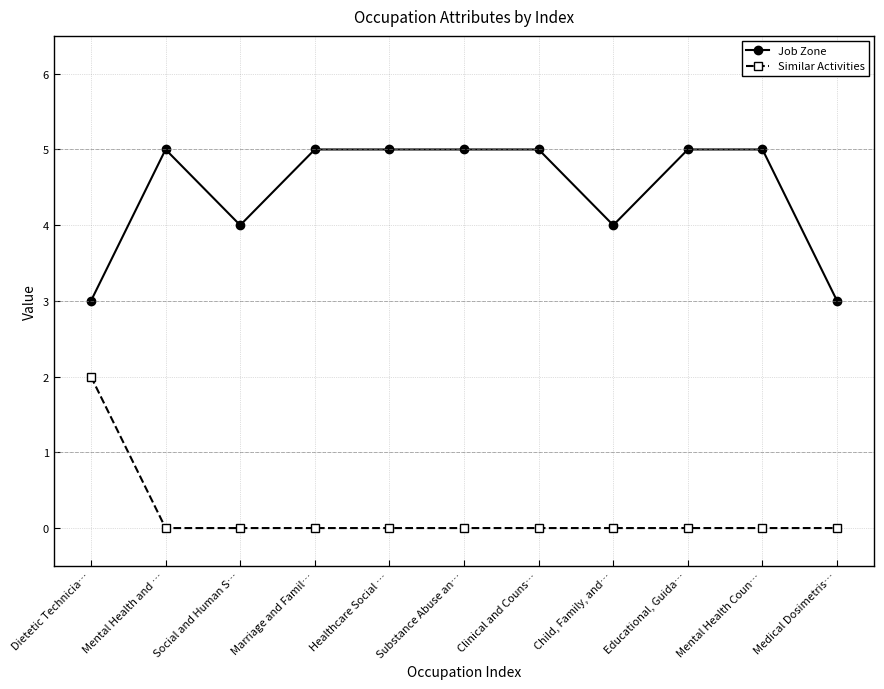

How many distinct data groups are displayed?

2